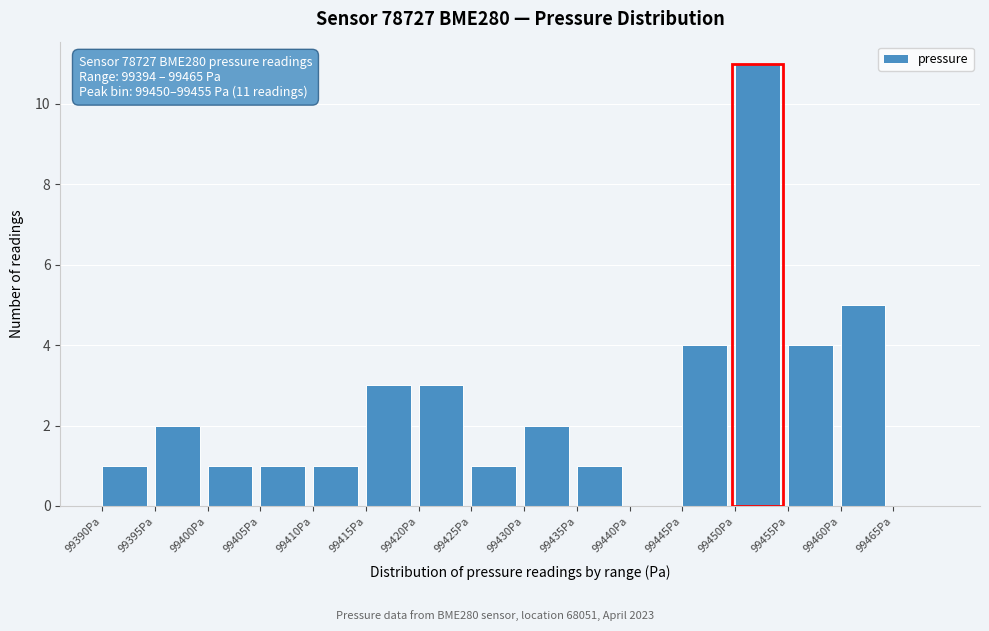

Which range on the x-axis has the tallest bar?

99450 to 99455